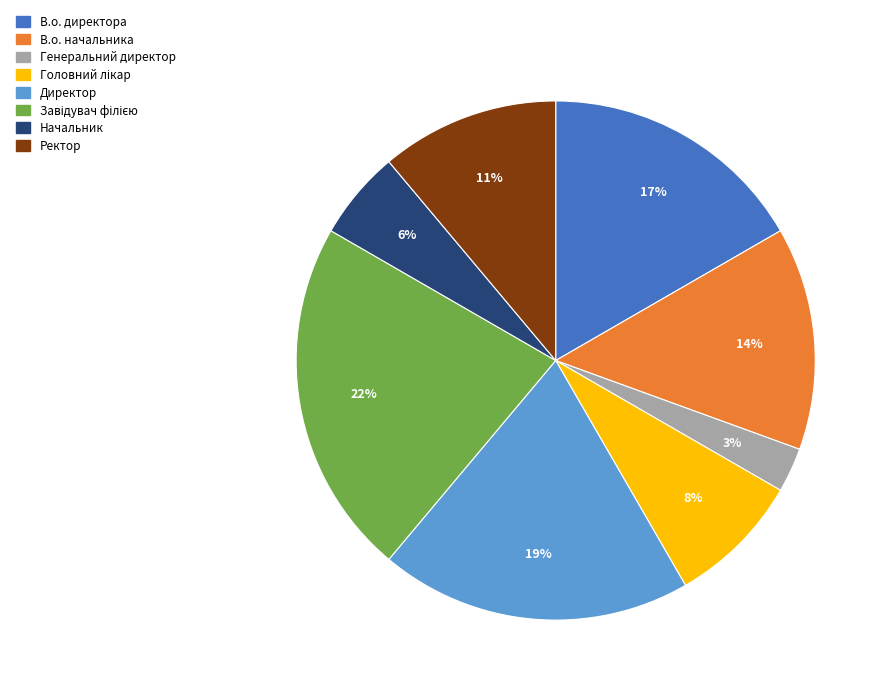

What is the ratio of the value at Начальник to the value at Ректор?

0.5